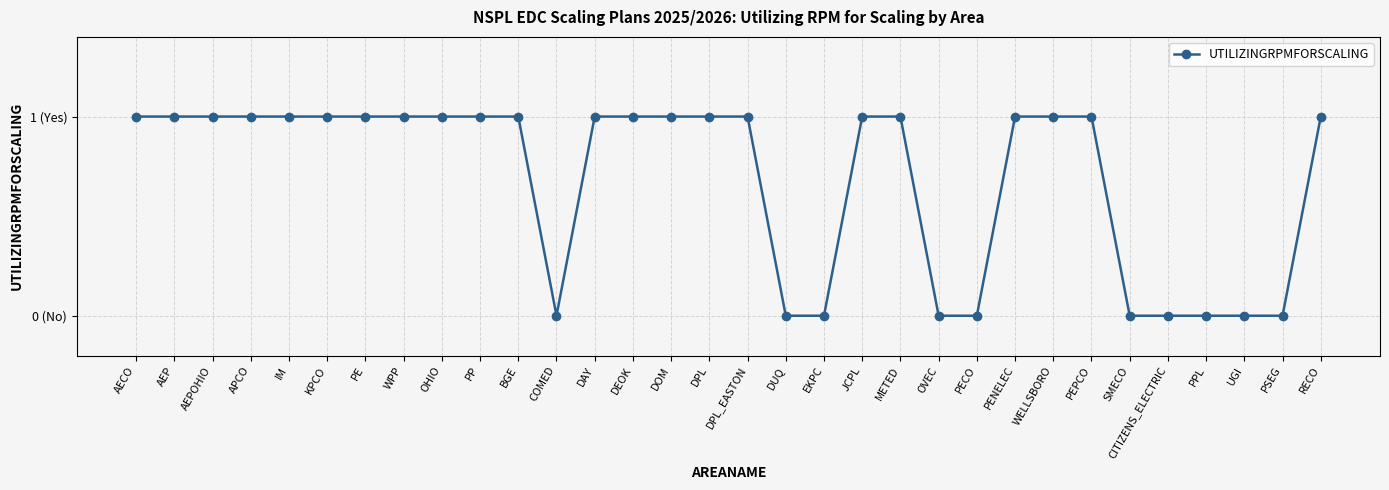

Reading right to left, transcribe all the data shown in this chart.

RECO=1	PSEG=0	UGI=0	PPL=0	CITIZENS_ELECTRIC=0	SMECO=0	PEPCO=1	WELLSBORO=1	PENELEC=1	PECO=0	OVEC=0	METED=1	JCPL=1	EKPC=0	DUQ=0	DPL_EASTON=1	DPL=1	DOM=1	DEOK=1	DAY=1	COMED=0	BGE=1	PP=1	OHIO=1	WPP=1	PE=1	KPCO=1	IM=1	APCO=1	AEPOHIO=1	AEP=1	AECO=1